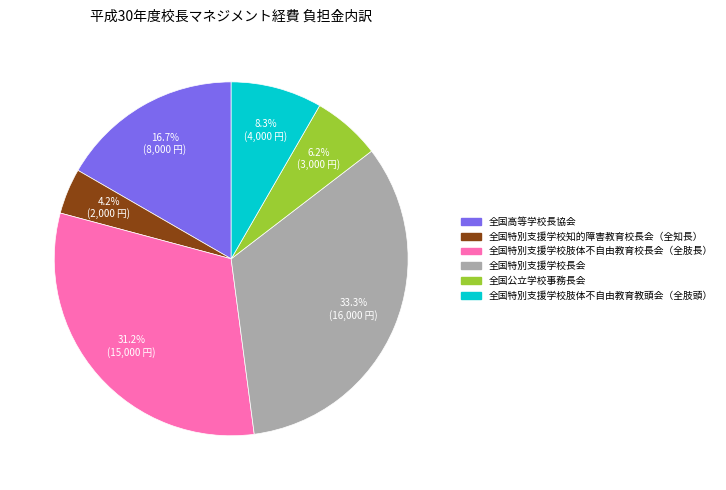

To the nearest percent, what percentage of the pie is 全国特別支援学校肢体不自由教育校長会（全肢長）?

31%